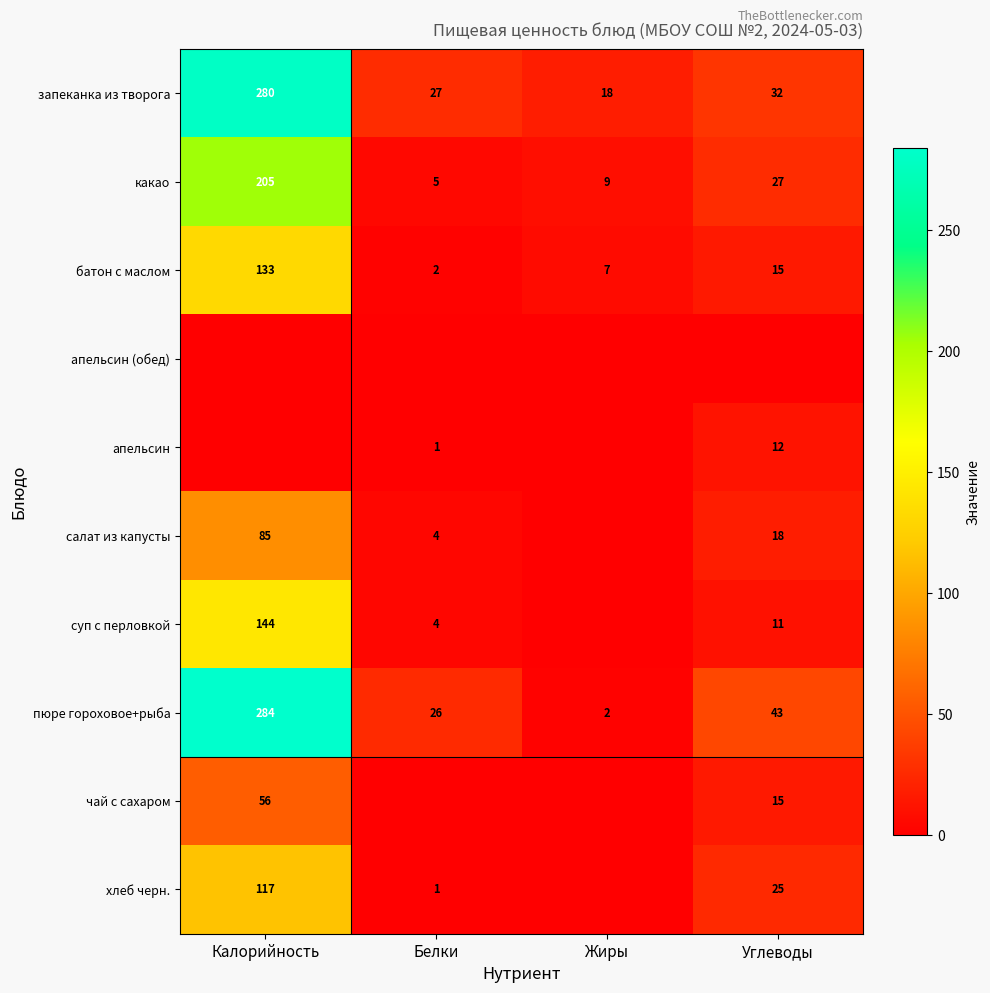

The value of запеканка из творога at Жиры is 30. True or false?

False